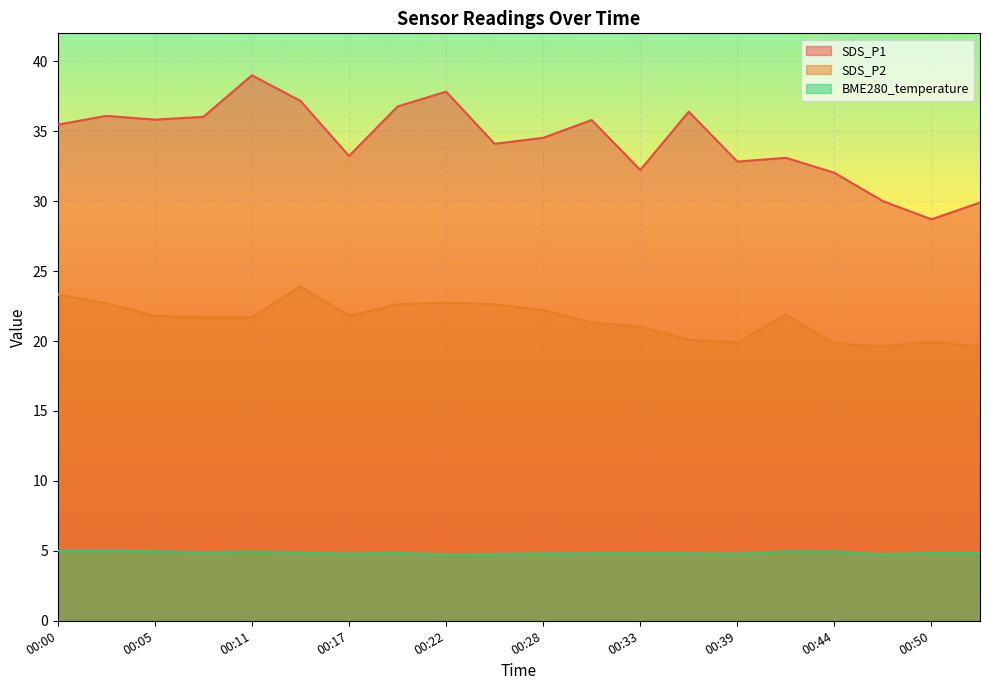

What is the difference between the maximum and second lowest values in the BME280_temperature series?

0.3